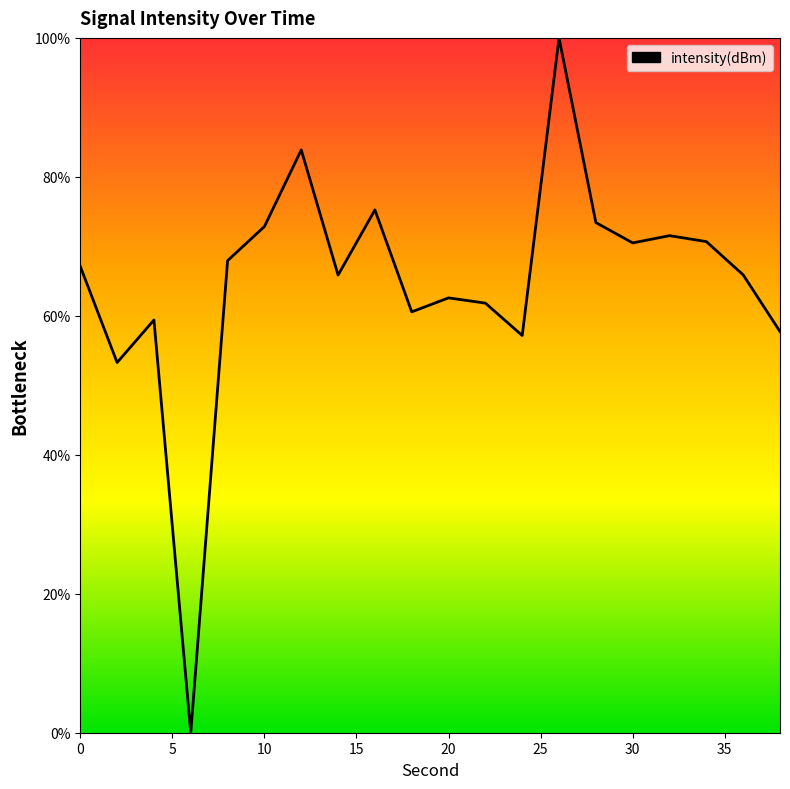

What is the greatest value displayed?

100.0